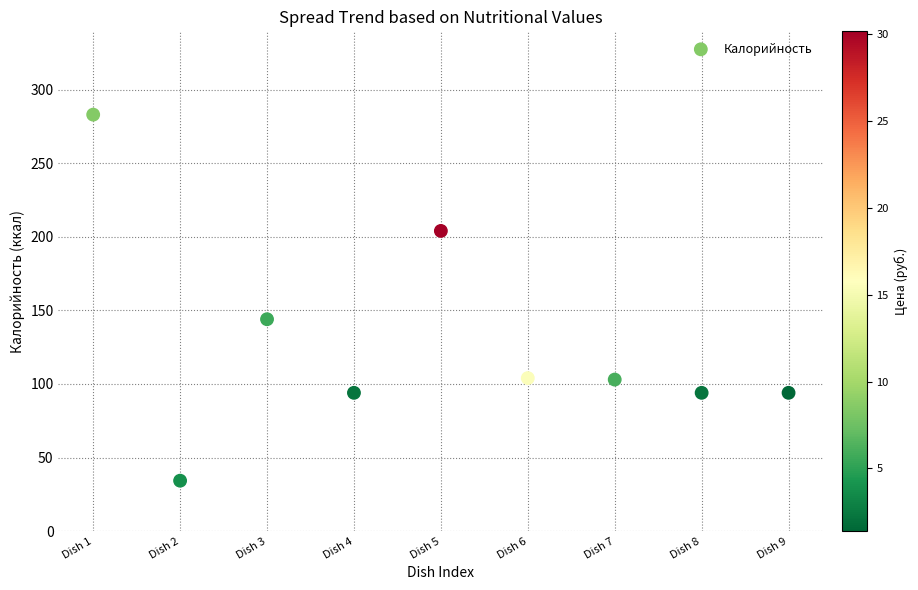

What Y value in the scatter plot is closest to 158?

144.0